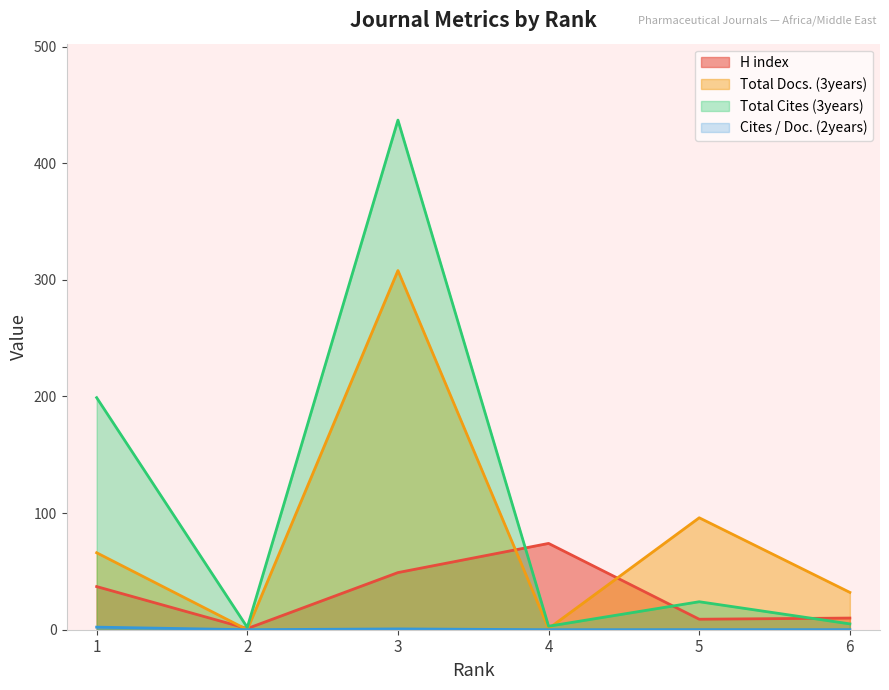

List the labels in order of Total Cites (3years) value, smallest first.

2, 4, 6, 5, 1, 3